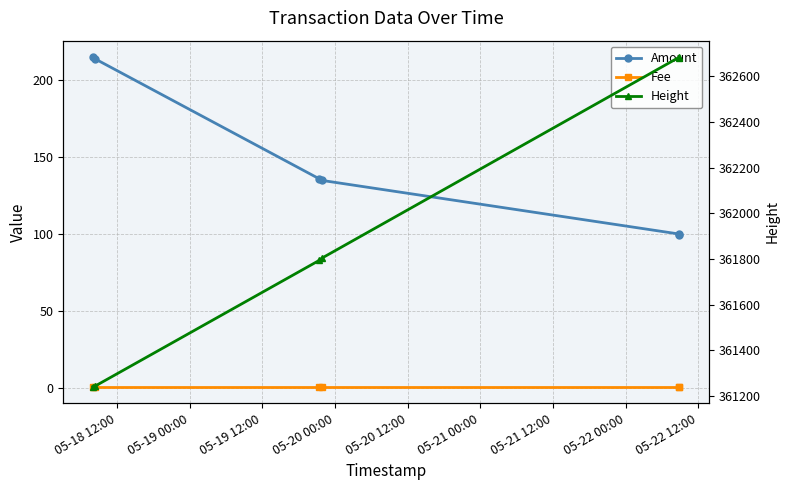

How many values in the Height series exceed 361804?

2